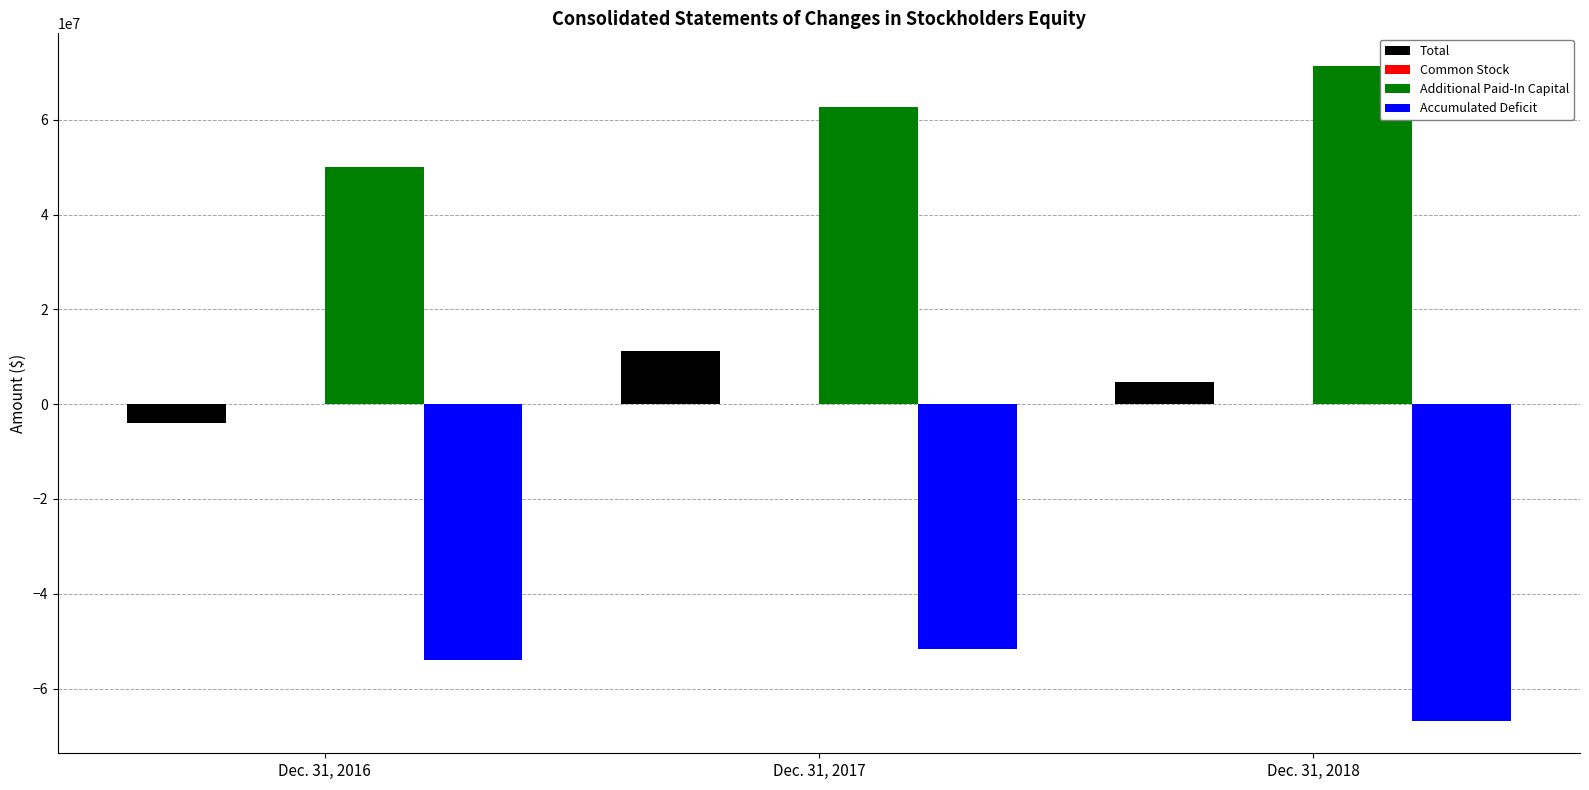

Which category has the highest value across all series?

Dec. 31, 2018